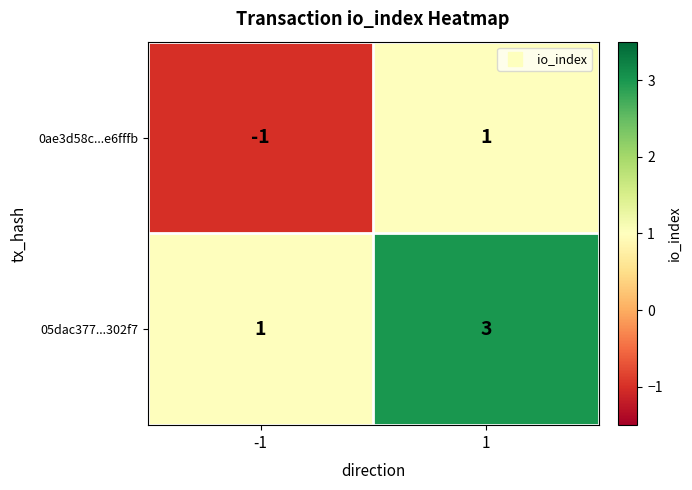

Is it true that 0ae3d58c...e6fffb equals 0 at -1?

False